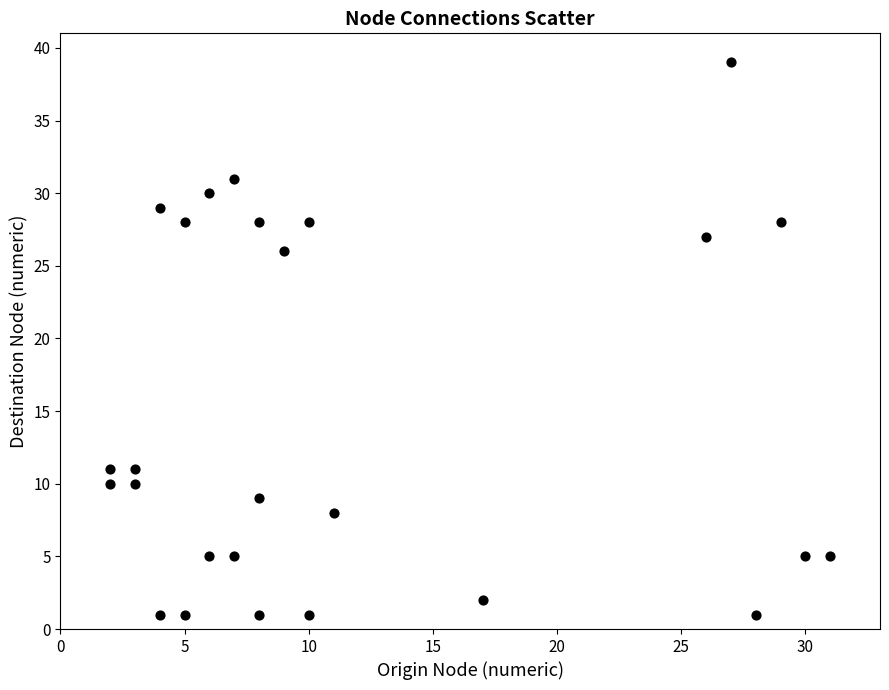

What is the range of X values (max minus min)?

29